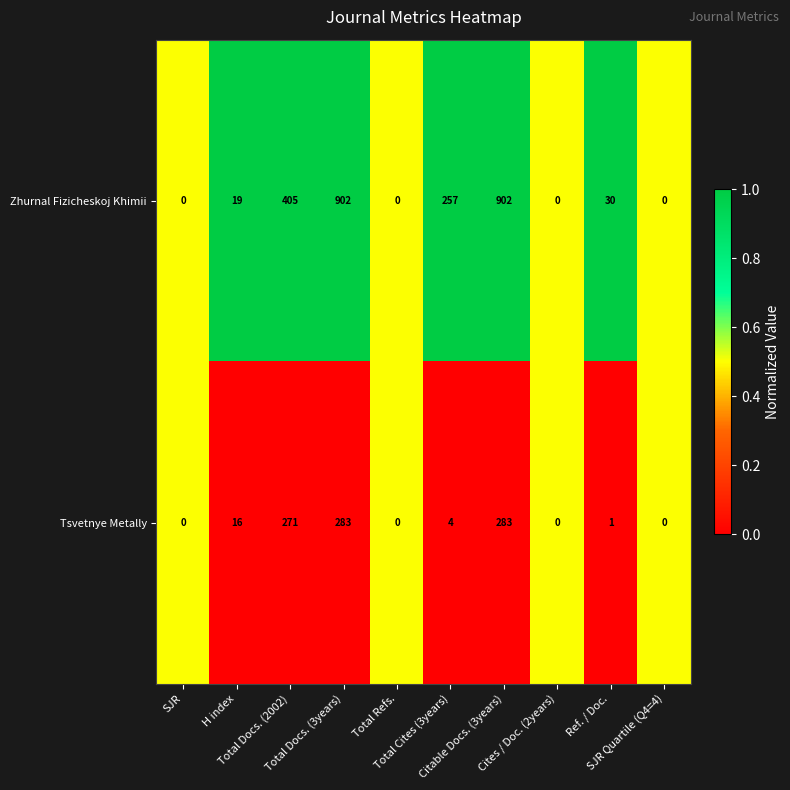

Rank the series by their maximum value, from highest to lowest.

Zhurnal Fizicheskoj Khimii, Tsvetnye Metally